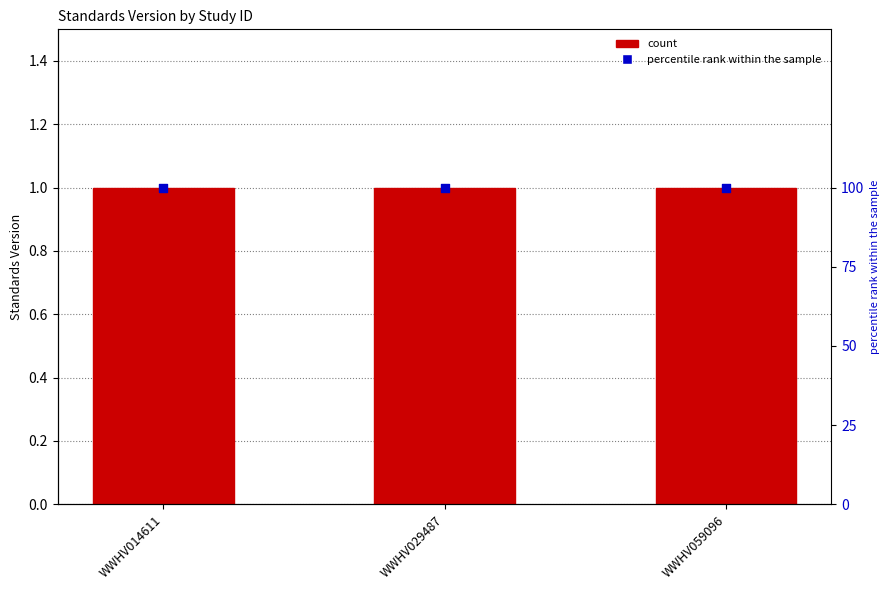

Which series has the largest total across all categories?

percentile rank within the sample